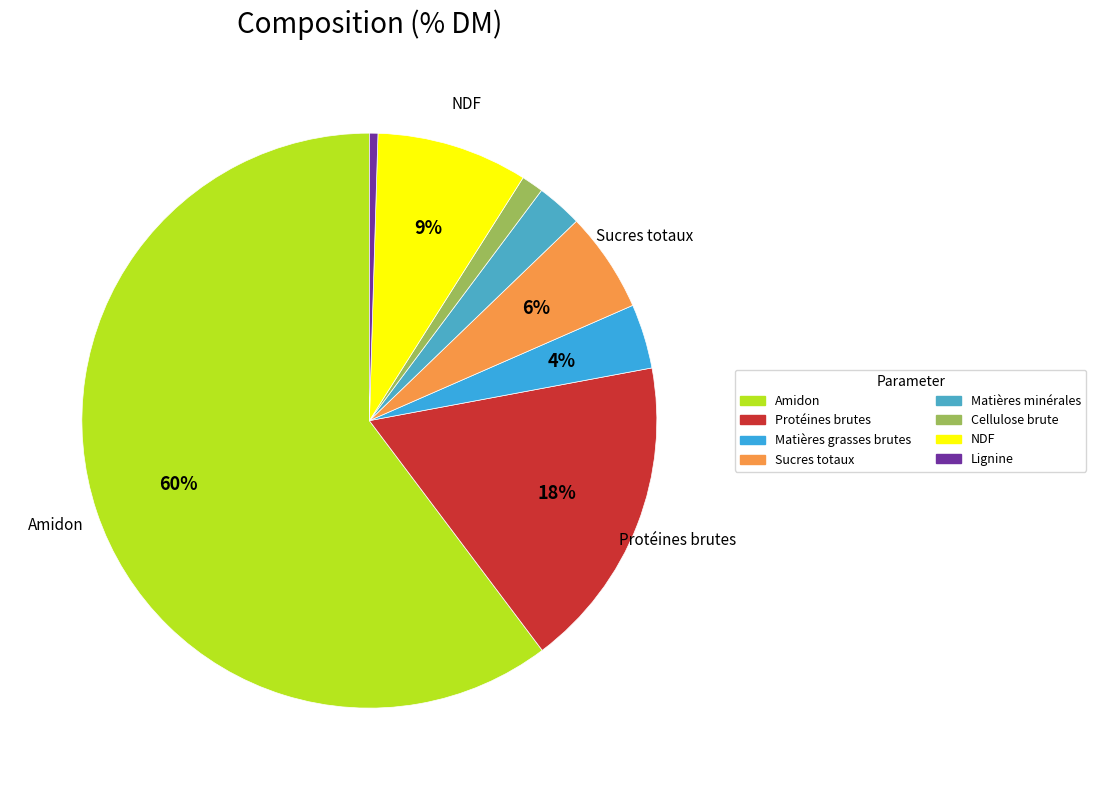

Approximately how many times larger is the value at Matières minérales compared to Matières grasses brutes?

0.7